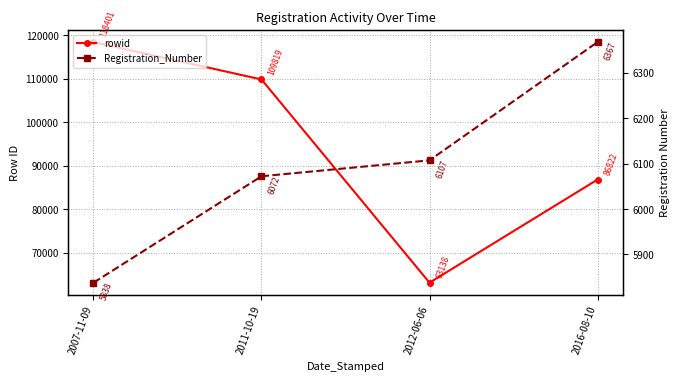

Reading left to right, extract all data points from this chart.

rowid: 118401	109819	63138	86822
Registration_Number: 5838	6072	6107	6367